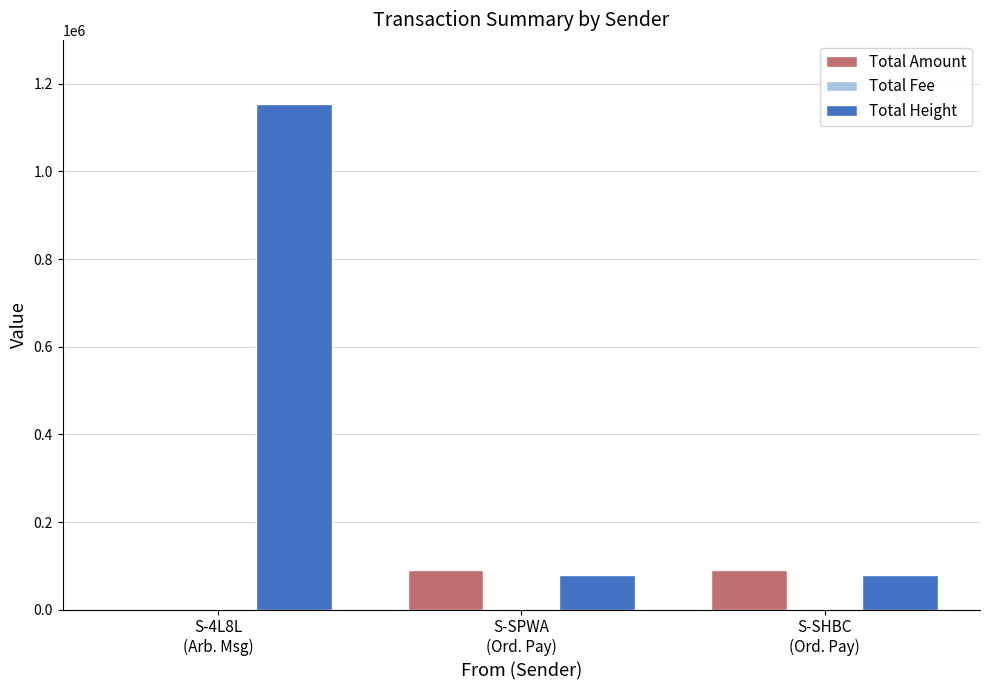

The Total Height series shows 360304 at S-4L8L
(Arb. Msg). True or false?

False